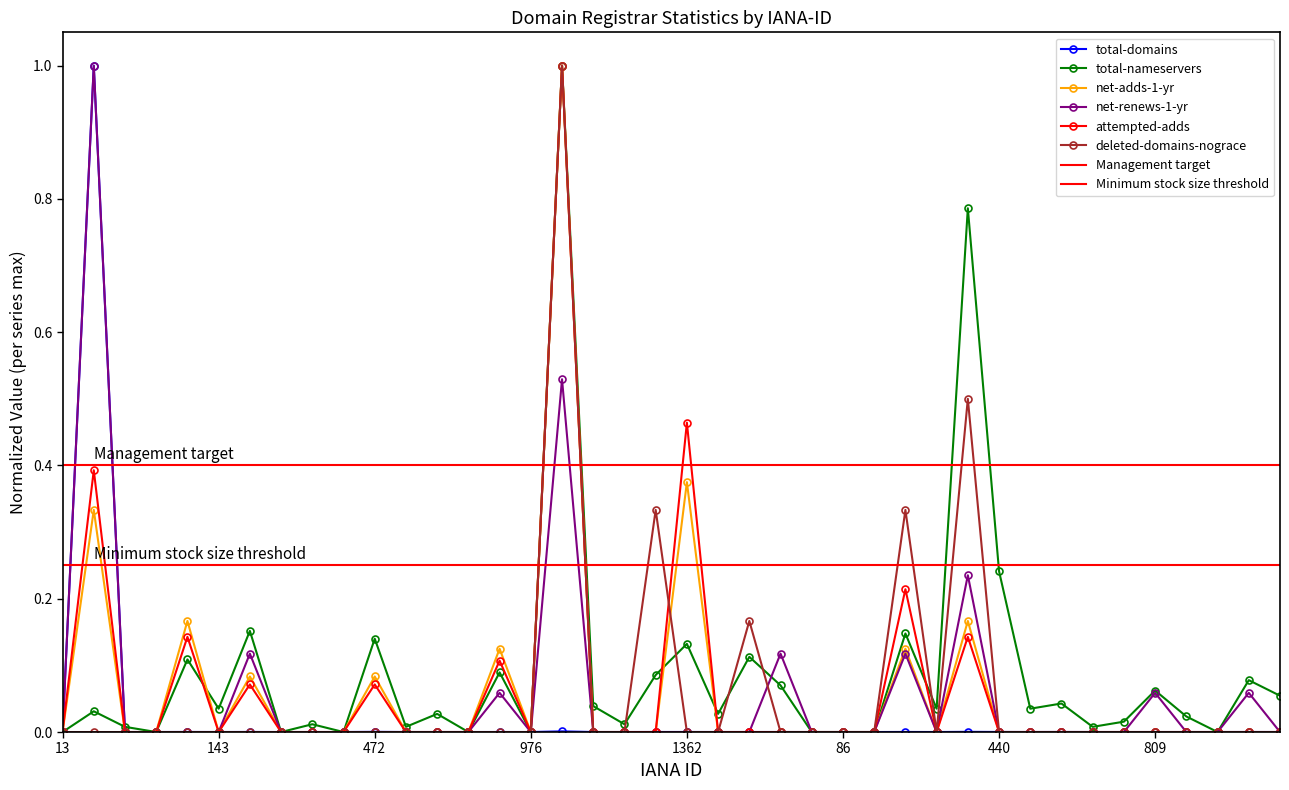

True or false: net-renews-1-yr has a value of 0.1 at 141.

True